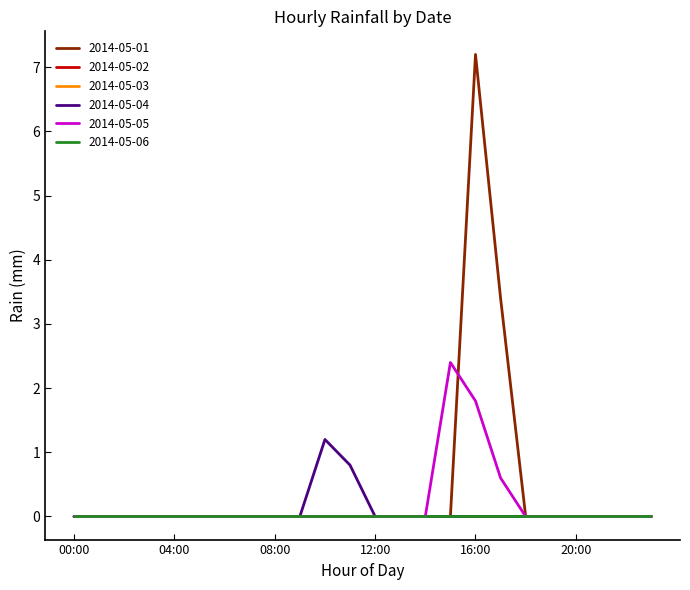

Where is the first local maximum for 2014-05-04?

10:00